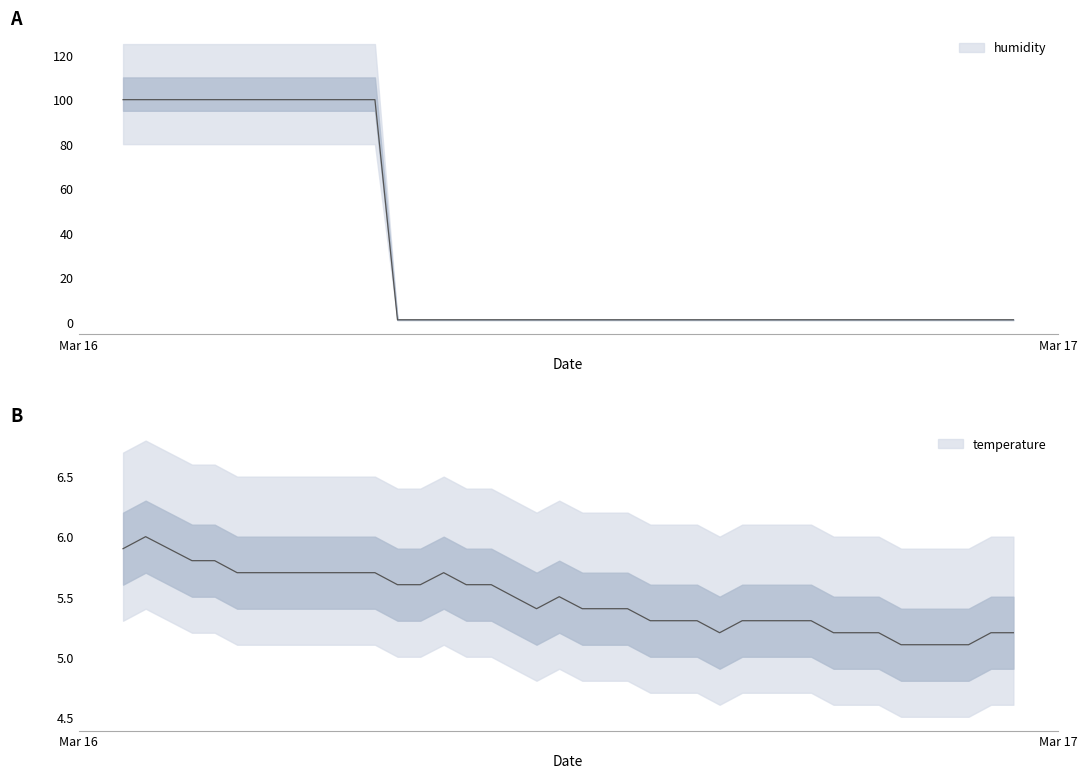

Which series has the largest total across all categories?

humidity